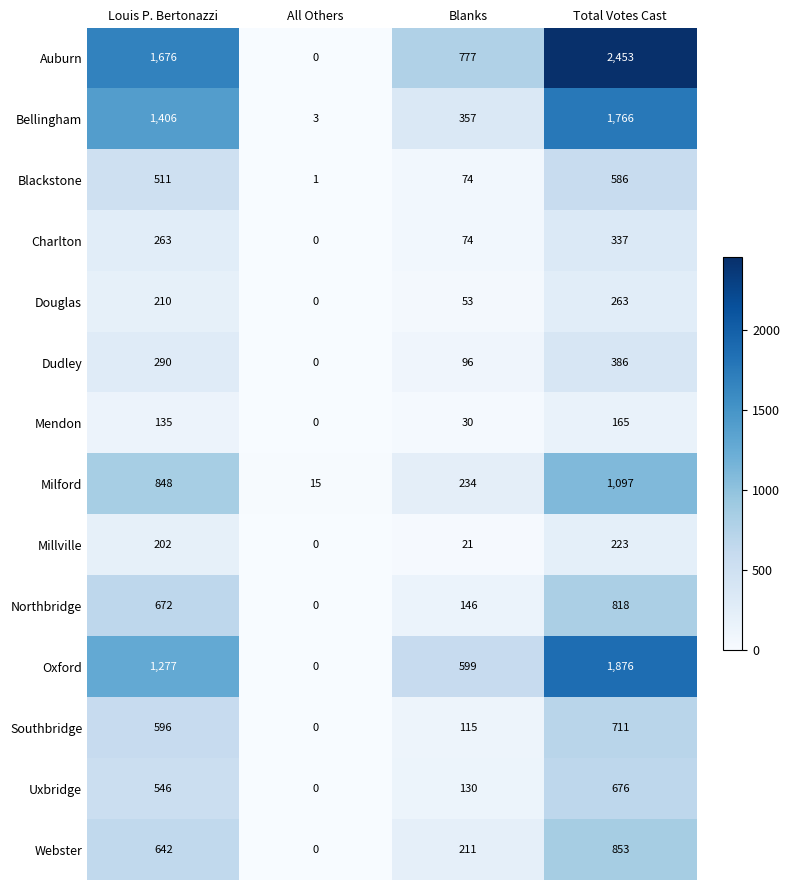

Which series has the largest total across all categories?

Auburn